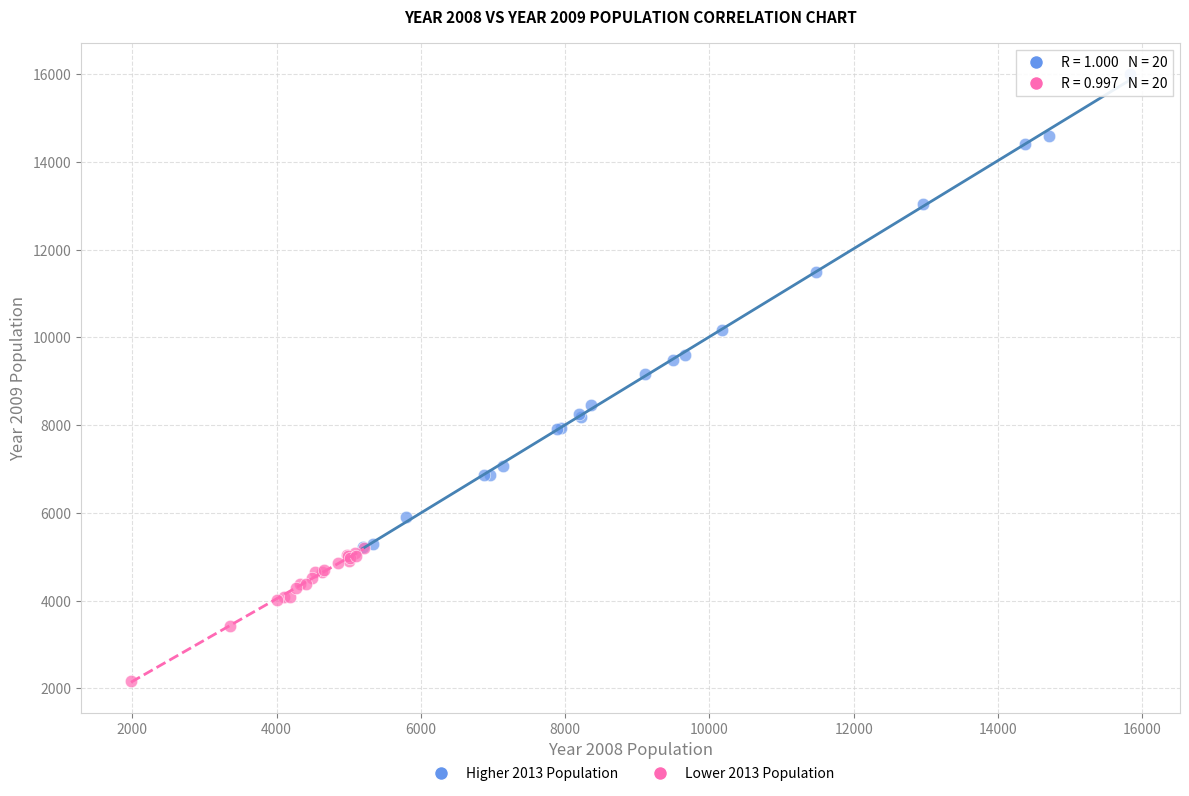

Which series reaches the minimum Y coordinate?

Lower 2013 Population